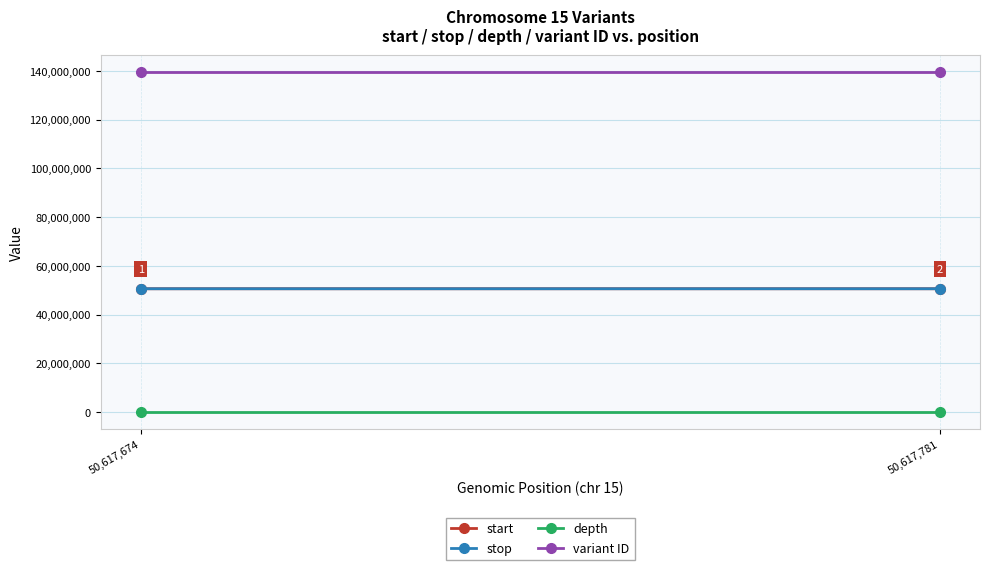

Reading left to right, what are all the values shown in this chart?

start: 50617674	50617781
stop: 50617675	50617782
depth: 5	15
variant ID: 139633852	139633854